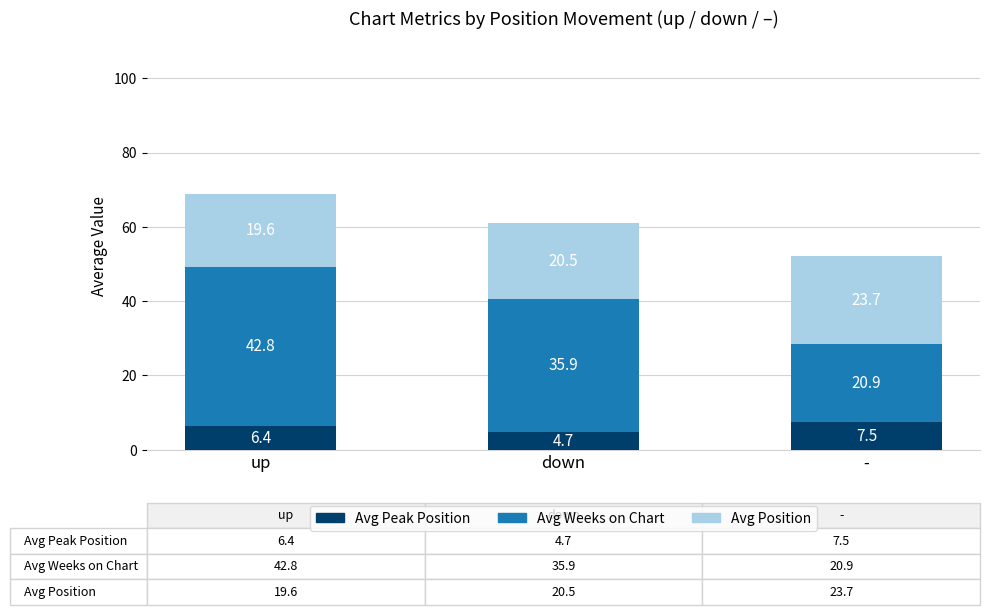

Read the Avg Peak Position value at -.

7.5